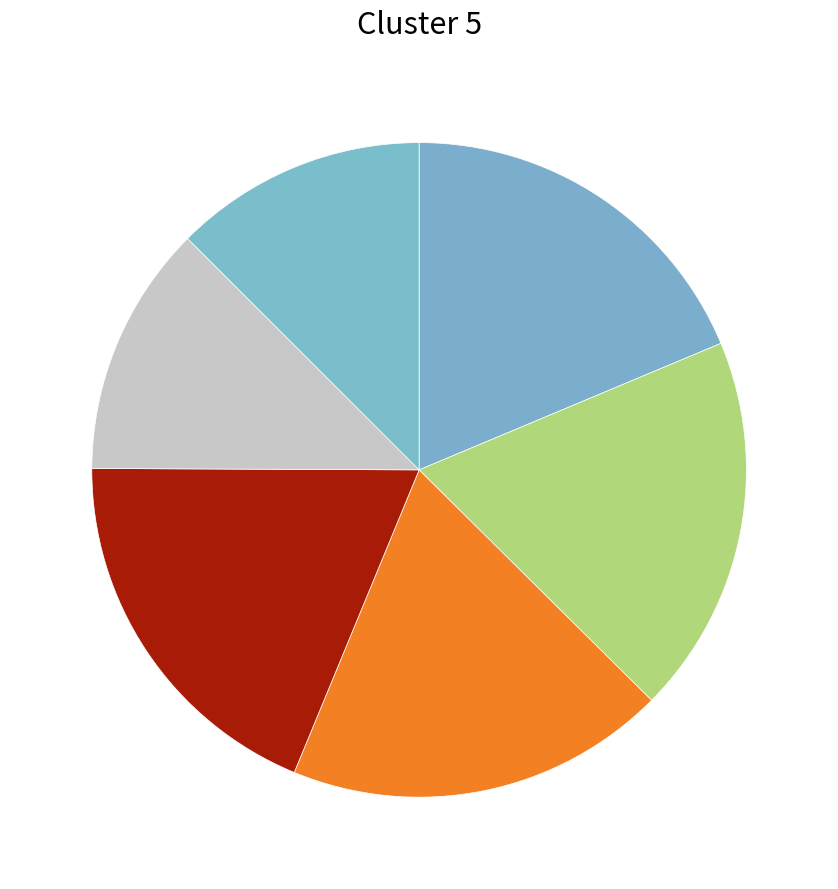

Which category has the biggest portion of the pie?

Fri